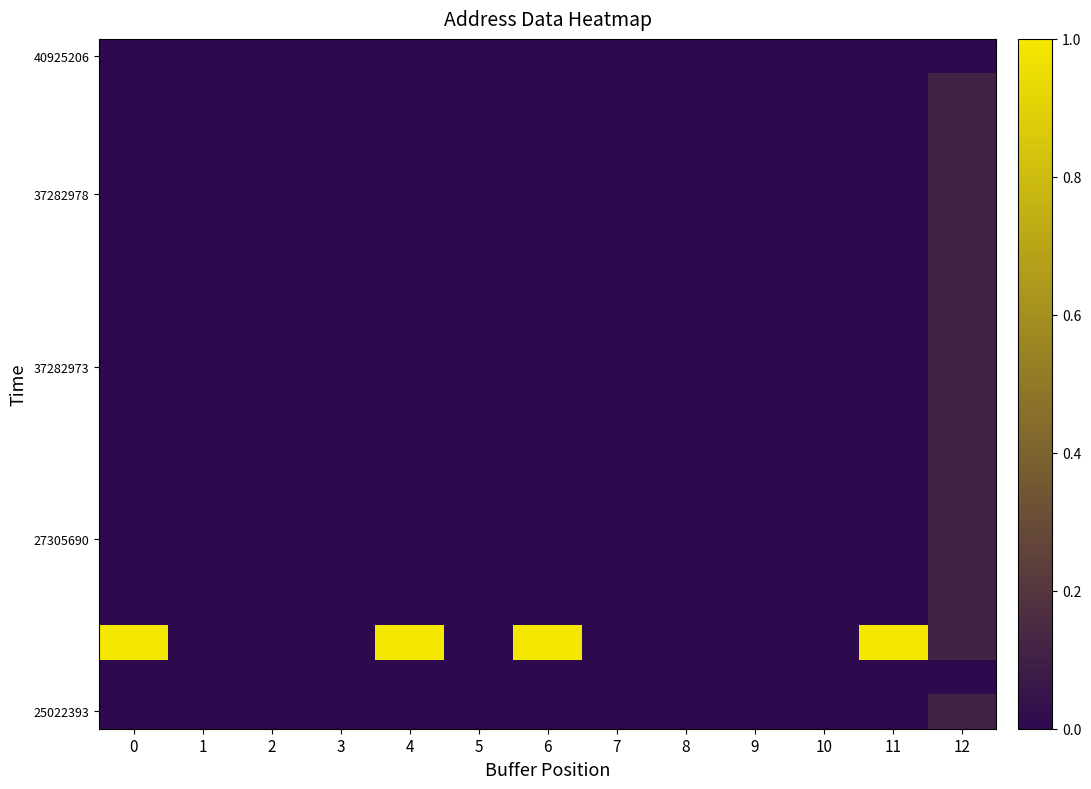

How many data points does each series have?

13